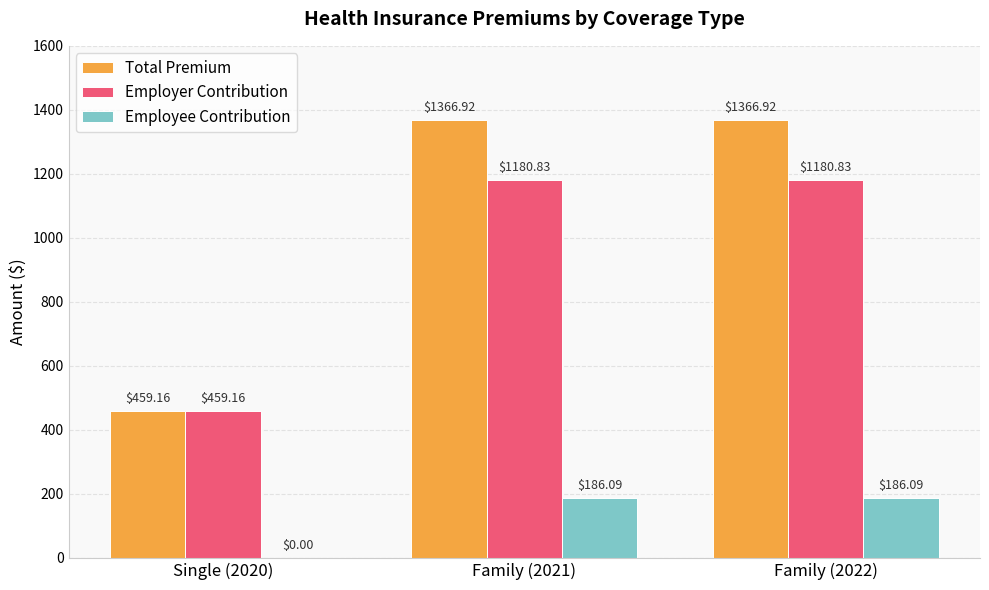

Is the value of Total Premium at Family (2022) greater than the value of Employee Contribution at Family (2022)?

Yes